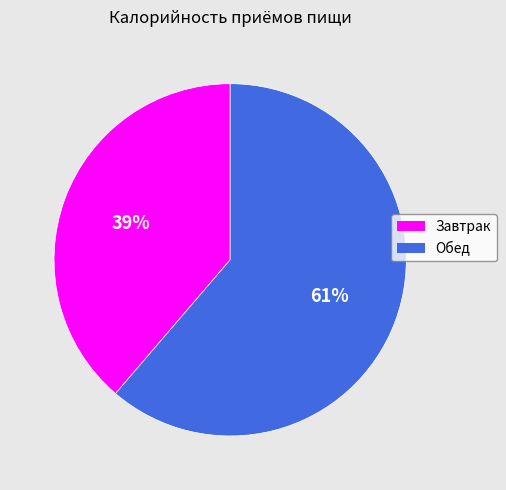

Which category has the smallest portion of the pie?

Завтрак